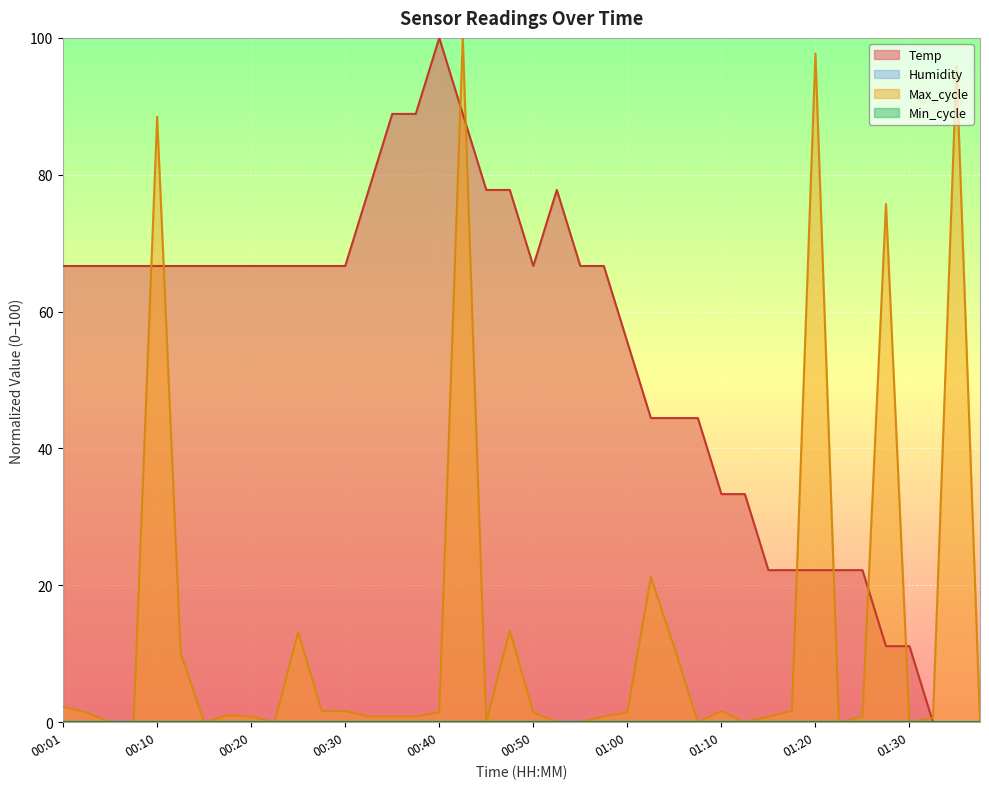

What is the sum of the Temp values at 00:03 and 00:15?

133.3